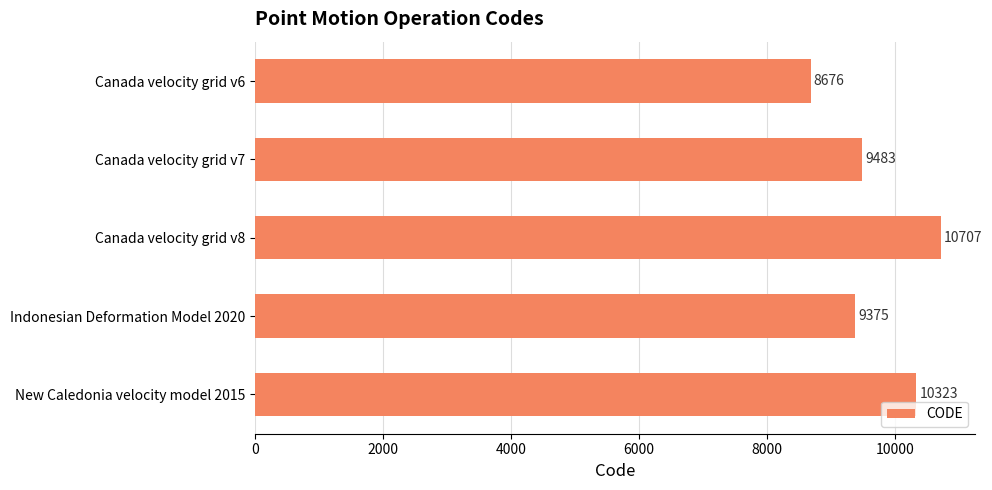

What is the change in value from Canada velocity grid v6 to New Caledonia velocity model 2015?

+1647